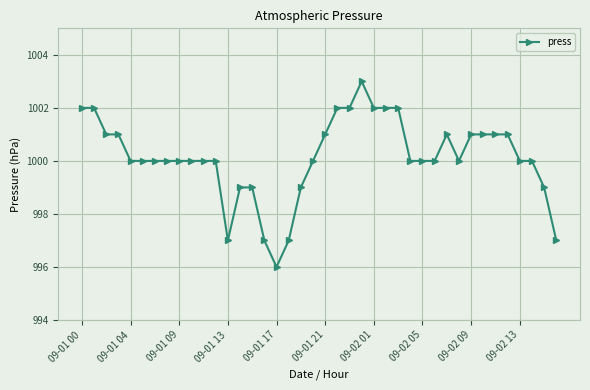

True or false: the data has more than 0 interior local peaks.

True